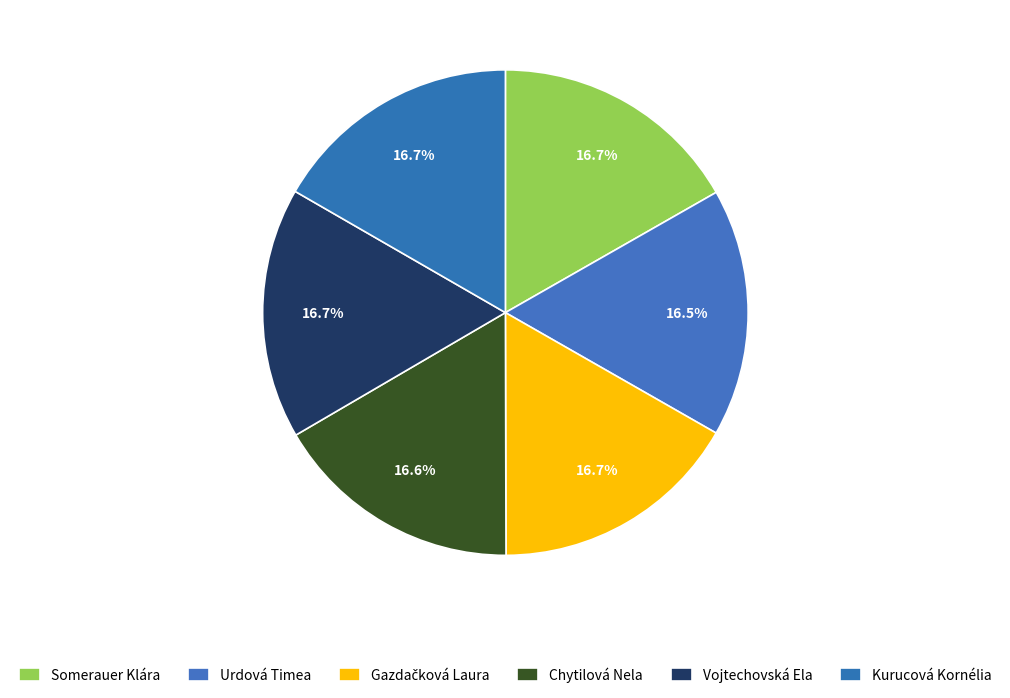

Which category has the biggest portion of the pie?

Somerauer Klára